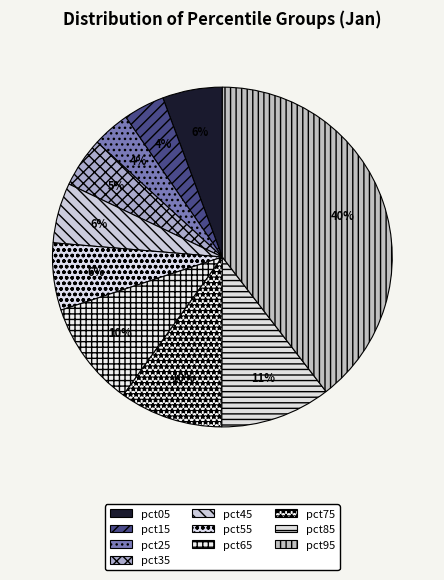

True or false: pct65 accounts for 1% of the total.

False